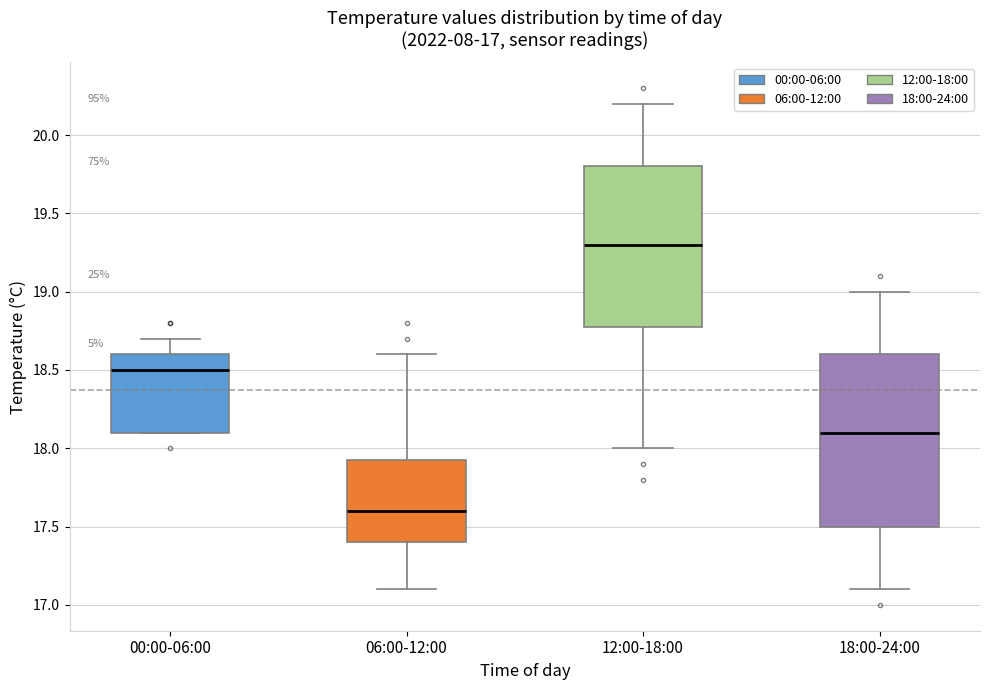

Where does the median line of the box for 12:00-18:00 sit on the y-axis? The values are not printed on the chart, so give them approximately, as read against the axis.

19.30